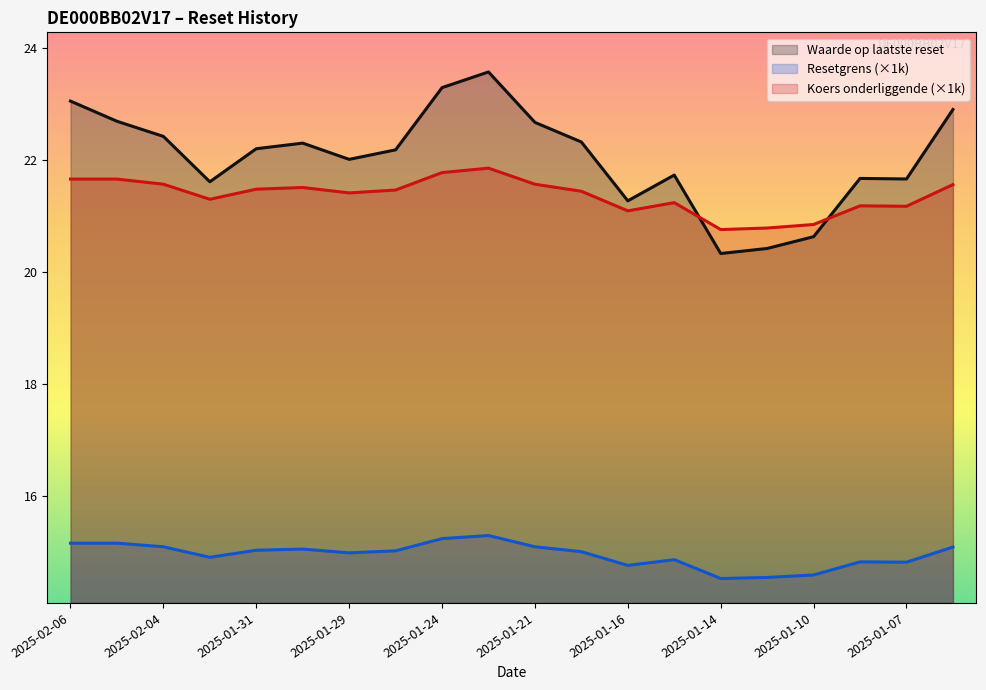

True or false: Waarde op laatste reset and Resetgrens (k) intersect in this chart.

False